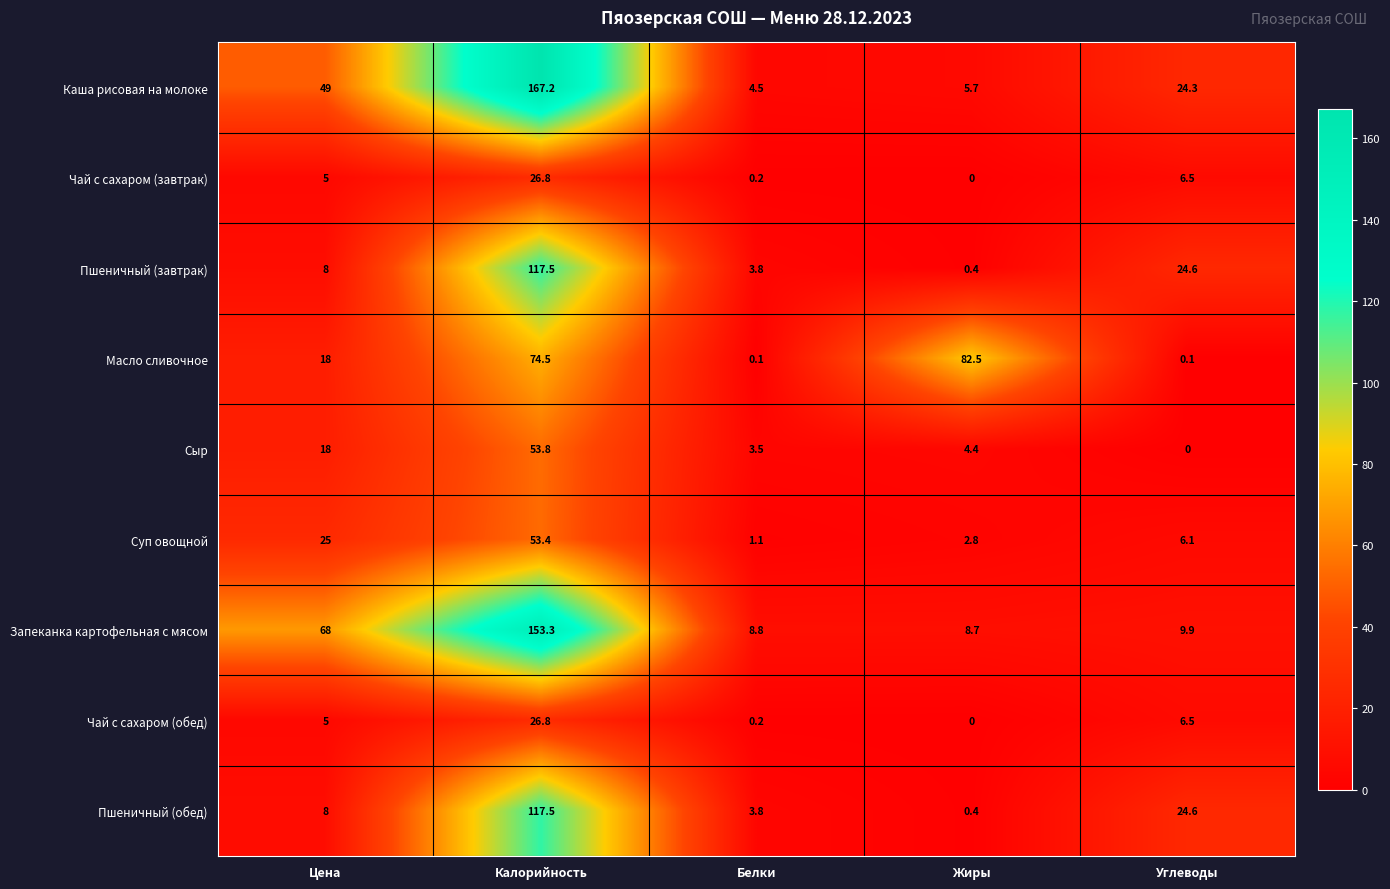

Which series has the largest total across all categories?

Каша рисовая на молоке